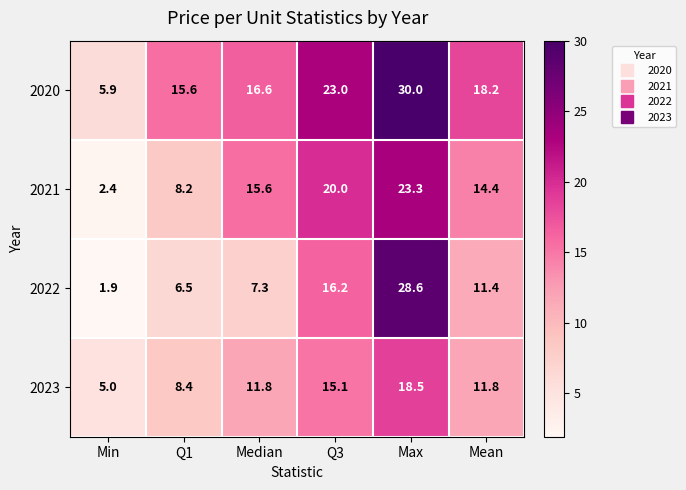

At which label does 2023 first exceed 11?

Median